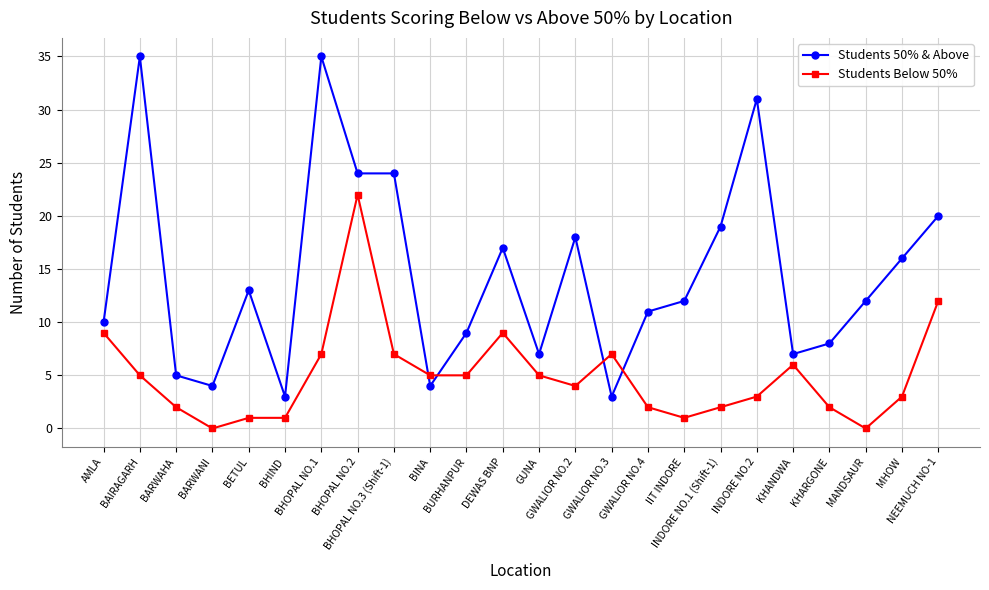

Reading left to right, list all the values displayed in this chart.

Students 50% & Above: AMLA=10	BAIRAGARH=35	BARWAHA=5	BARWANI=4	BETUL=13	BHIND=3	BHOPAL NO.1=35	BHOPAL NO.2=24	BHOPAL NO.3 (Shift-1)=24	BINA=4	BURHANPUR=9	DEWAS BNP=17	GUNA=7	GWALIOR NO.2=18	GWALIOR NO.3=3	GWALIOR NO.4=11	IIT INDORE=12	INDORE NO.1 (Shift-1)=19	INDORE NO.2=31	KHANDWA=7	KHARGONE=8	MANDSAUR=12	MHOW=16	NEEMUCH NO-1=20
Students Below 50%: AMLA=9	BAIRAGARH=5	BARWAHA=2	BARWANI=0	BETUL=1	BHIND=1	BHOPAL NO.1=7	BHOPAL NO.2=22	BHOPAL NO.3 (Shift-1)=7	BINA=5	BURHANPUR=5	DEWAS BNP=9	GUNA=5	GWALIOR NO.2=4	GWALIOR NO.3=7	GWALIOR NO.4=2	IIT INDORE=1	INDORE NO.1 (Shift-1)=2	INDORE NO.2=3	KHANDWA=6	KHARGONE=2	MANDSAUR=0	MHOW=3	NEEMUCH NO-1=12